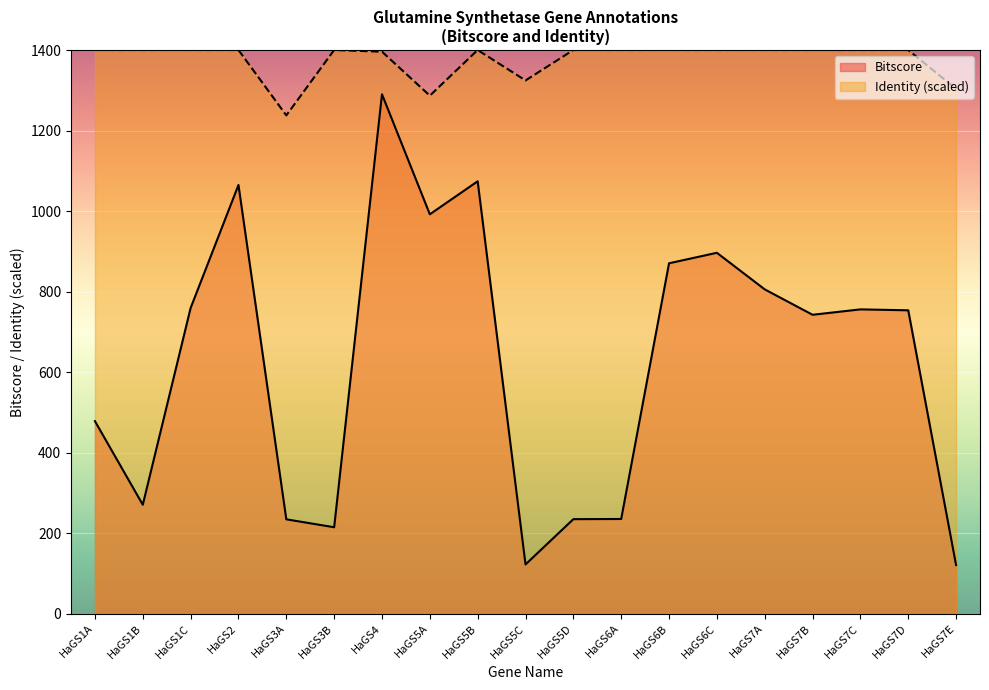

Which category has the lowest value in the Identity series?

HaGS3A